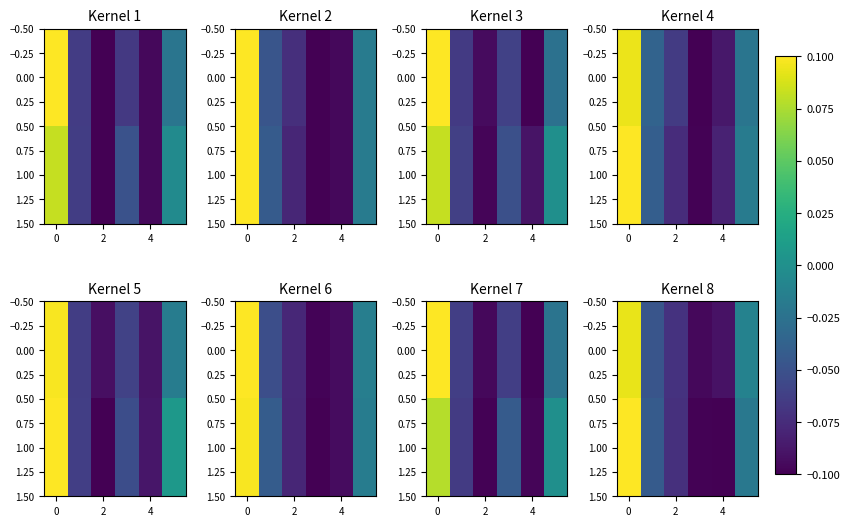

What is the highest value of the 0.00 series?

0.1